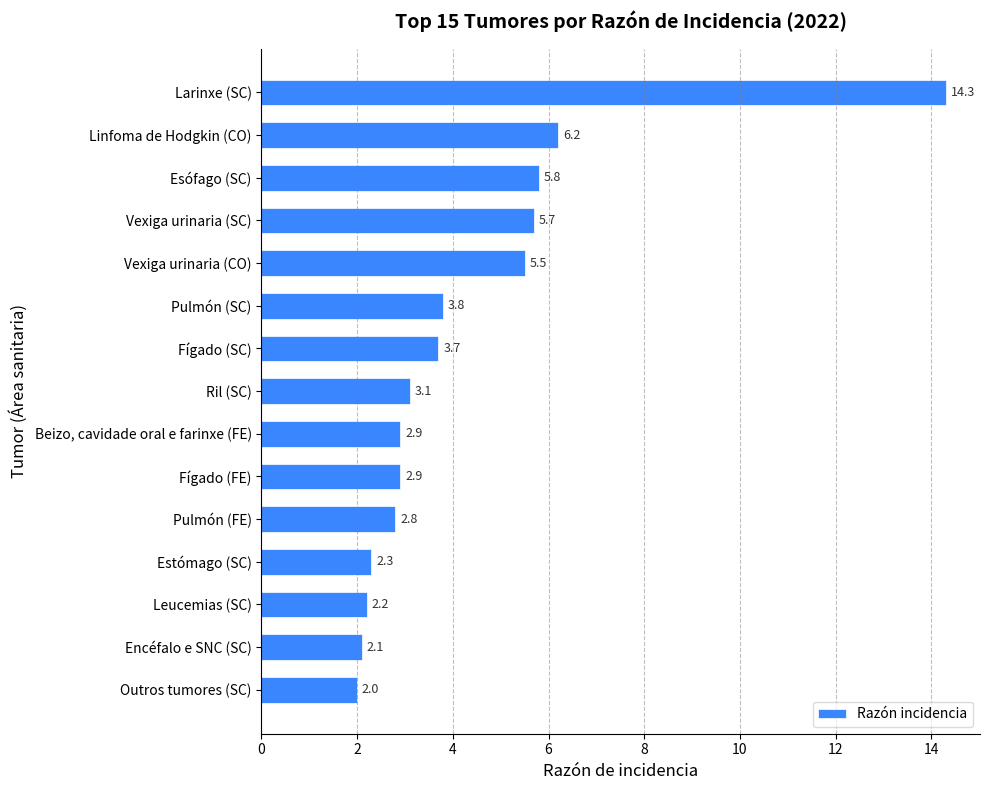

What is the difference between the maximum and minimum values?

12.3